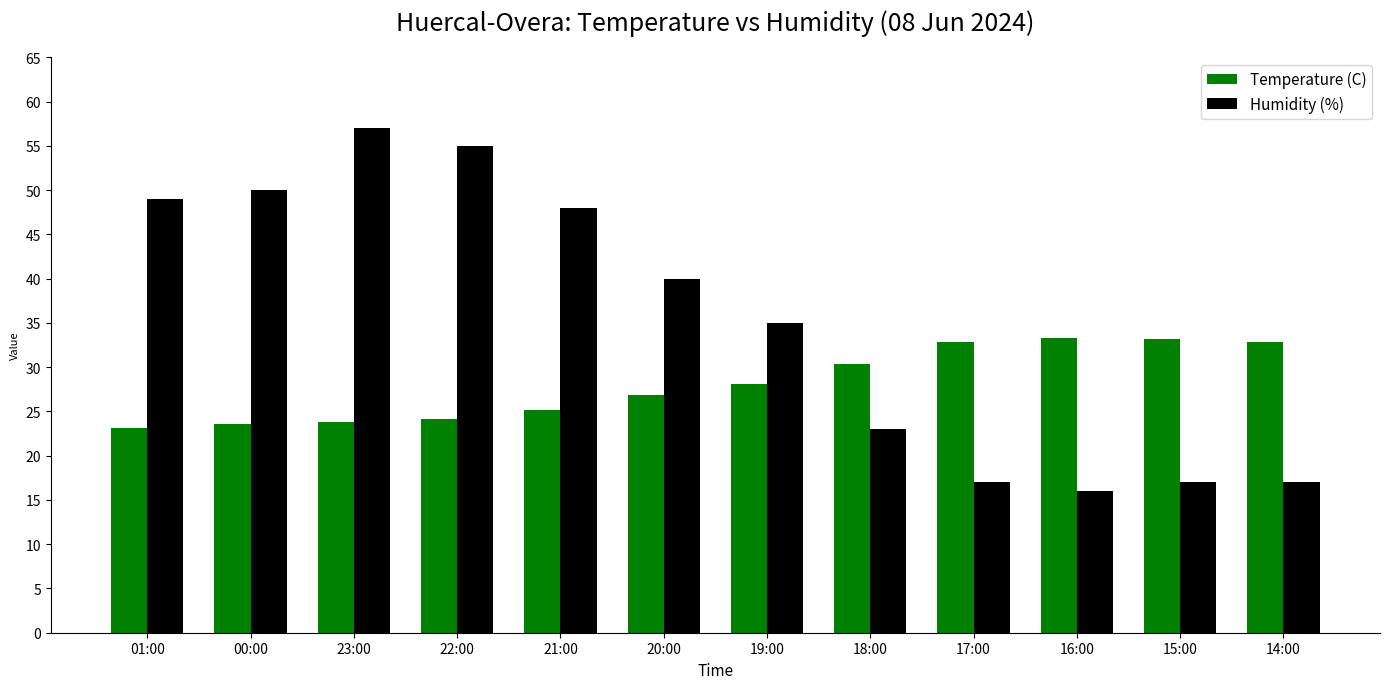

Where does the Temperature (C) series first go above 28?

19:00